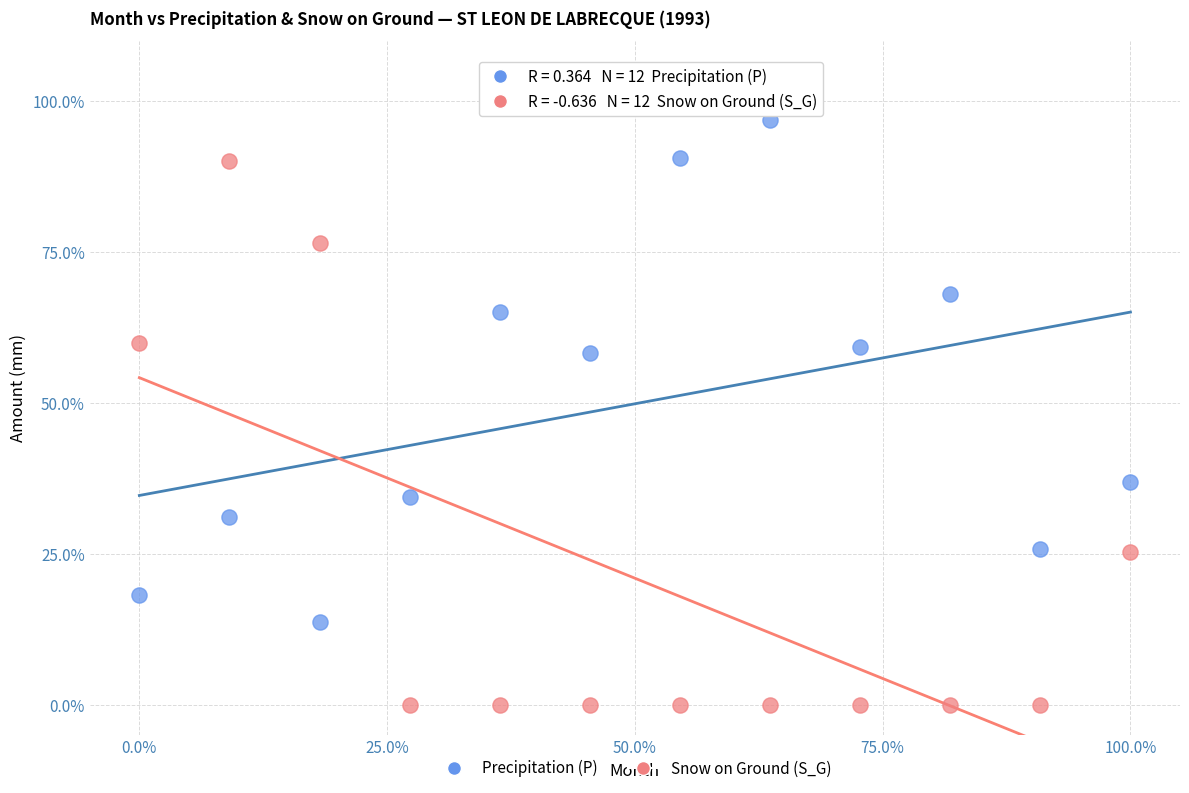

In the Snow on Ground (S_G) series, what Y value is closest to 45?

60.0